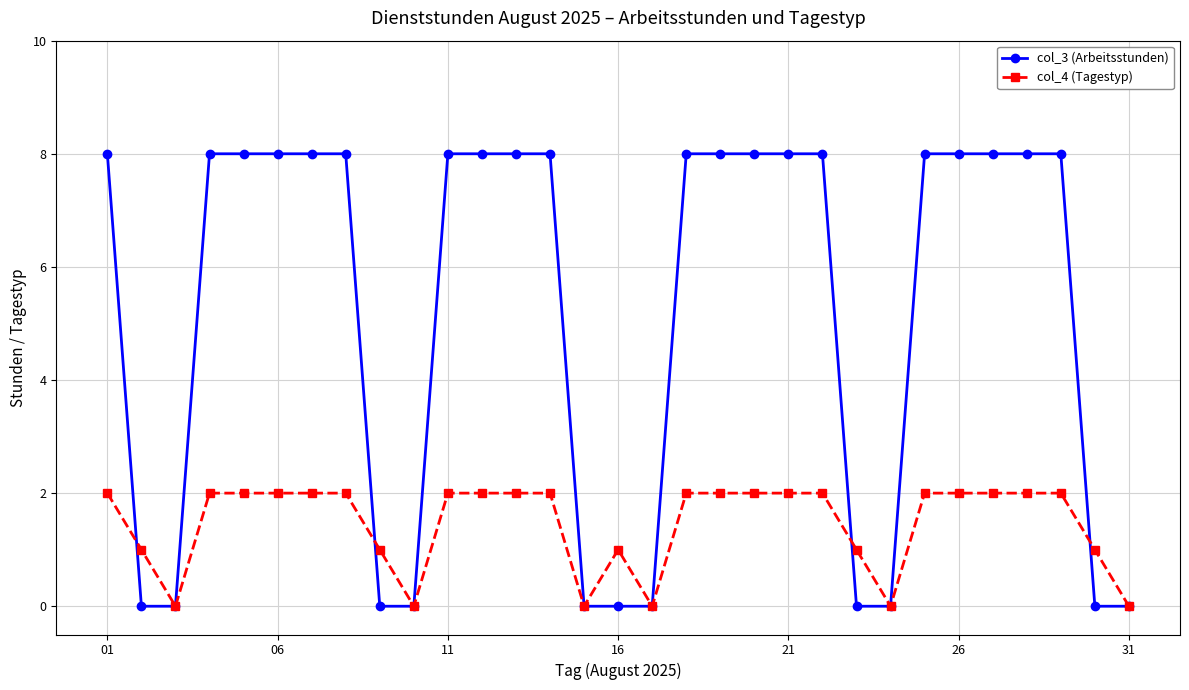

Which series has the widest spread of values?

col_3 (Arbeitsstunden)